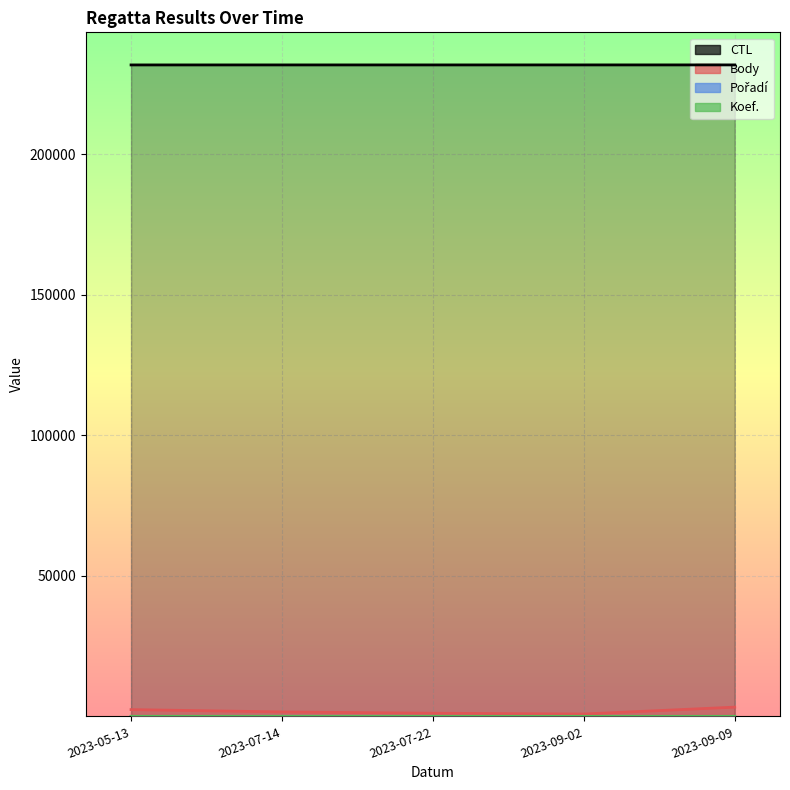

Which series has the largest range (max minus min)?

Body